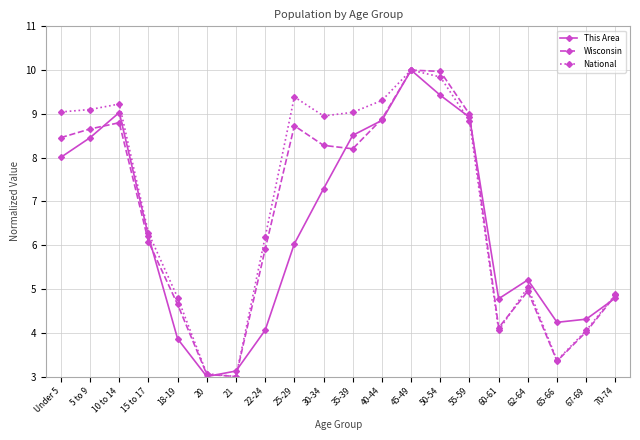

What is the spread (max minus min) of values at 35-39?

0.8